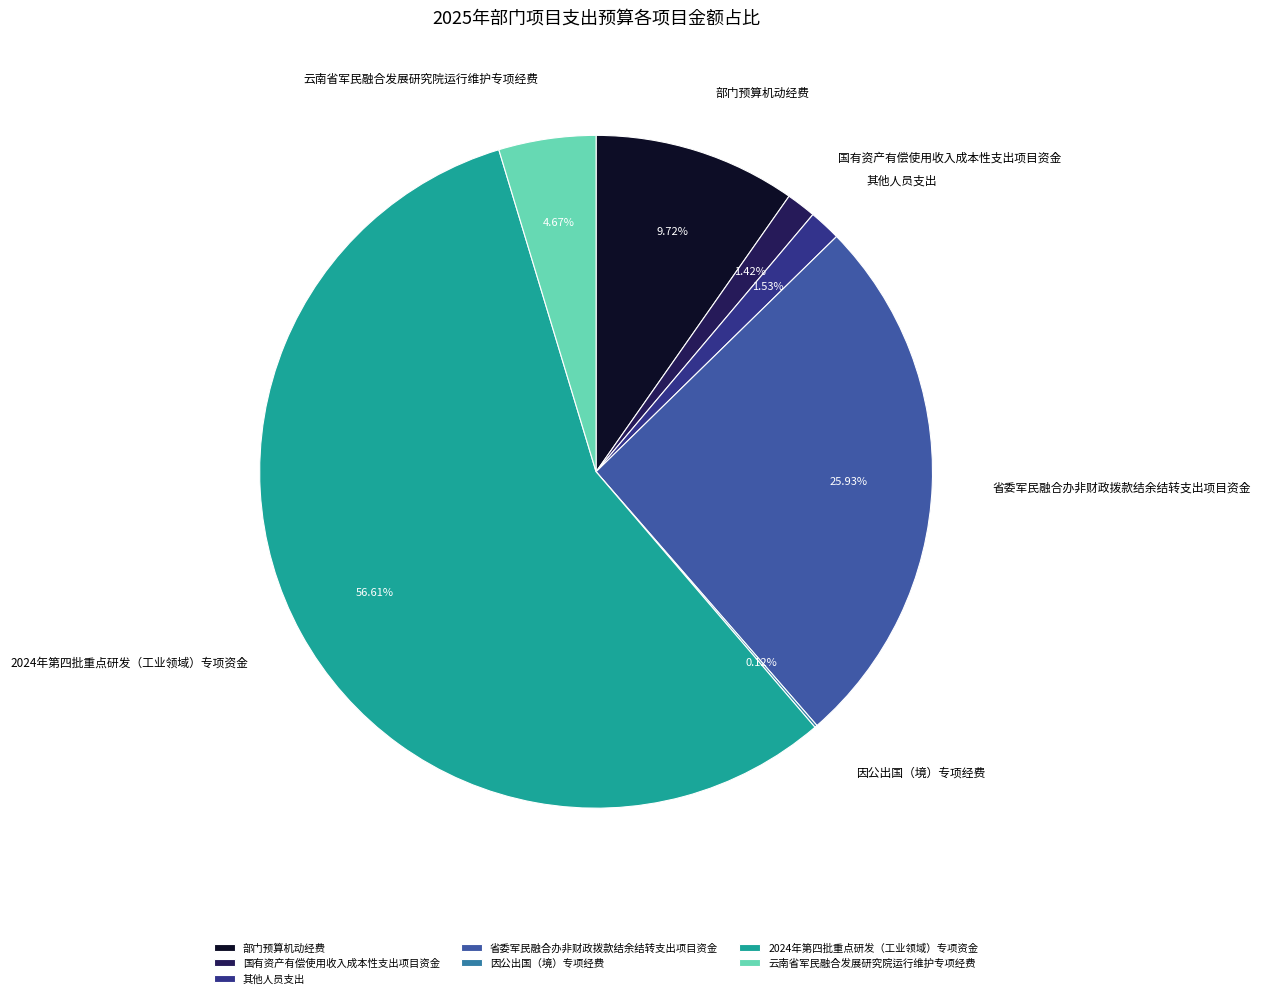

Is 2024年第四批重点研发（工业领域）专项资金 the majority of the pie?

Yes